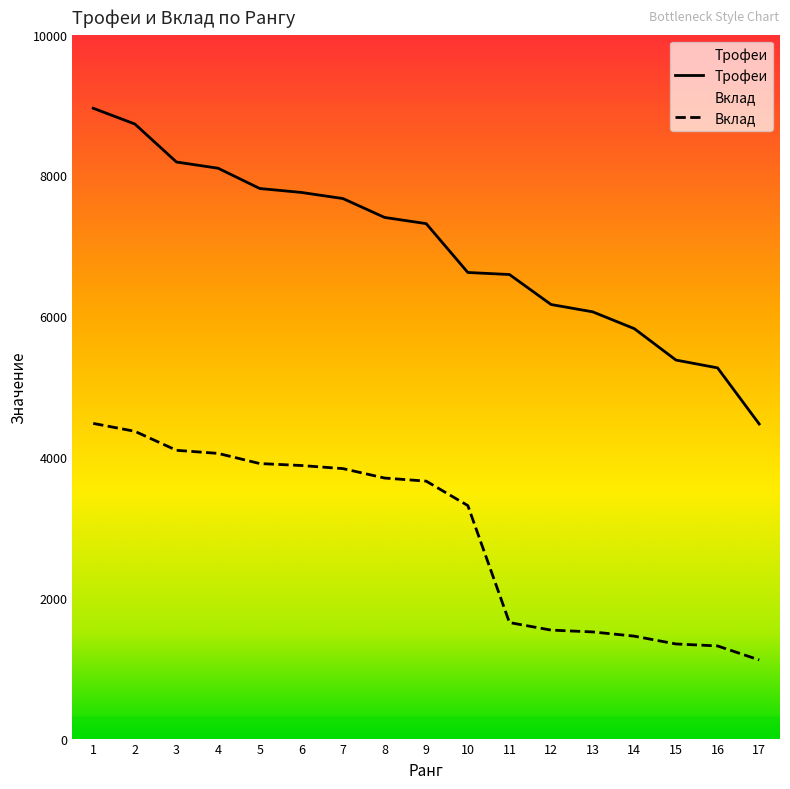

What are all the series names shown in the legend?

Трофеи, Вклад